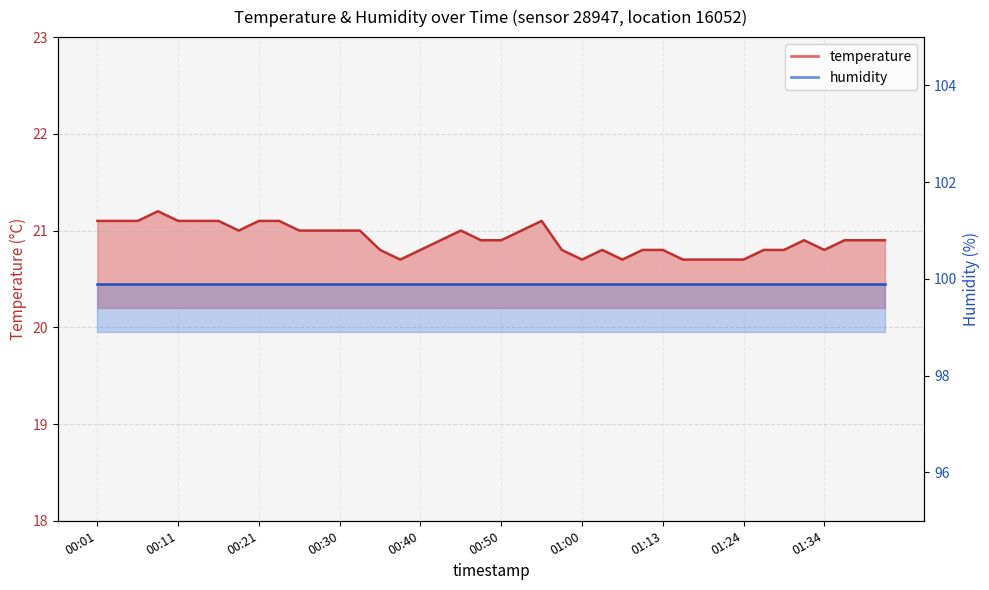

Is it true that the value at 00:04 is 21.1?

True